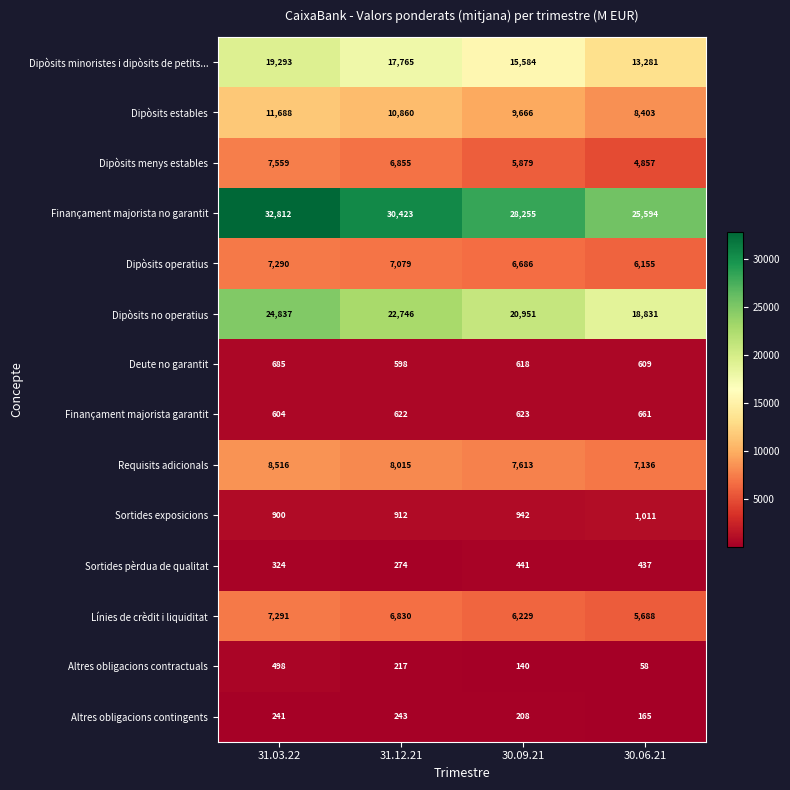

What is the difference between the highest and lowest values at 31.12.21?

30206